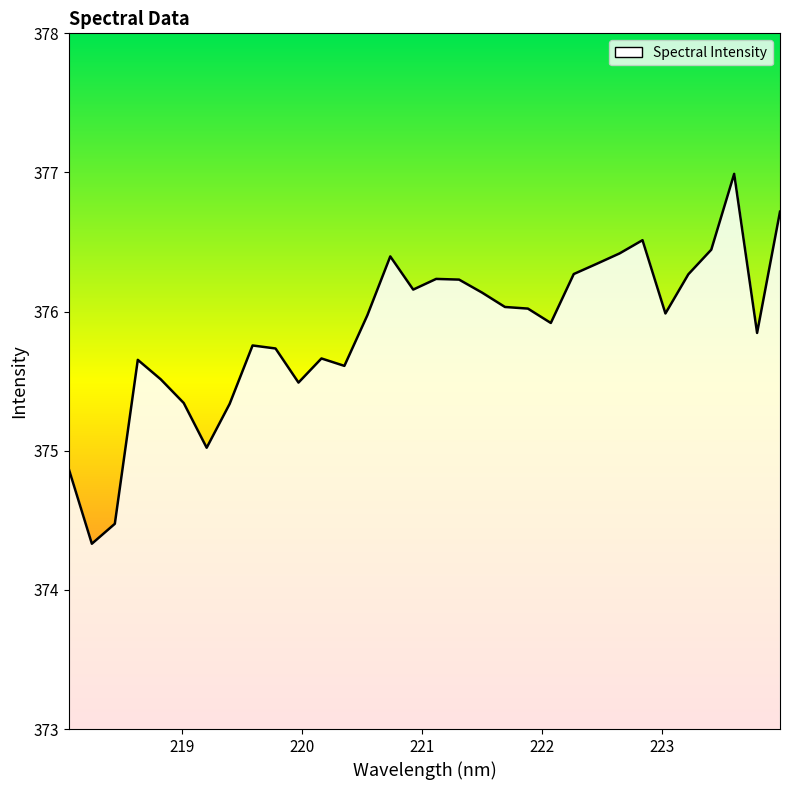

What is the difference between the maximum and minimum values?

2.7